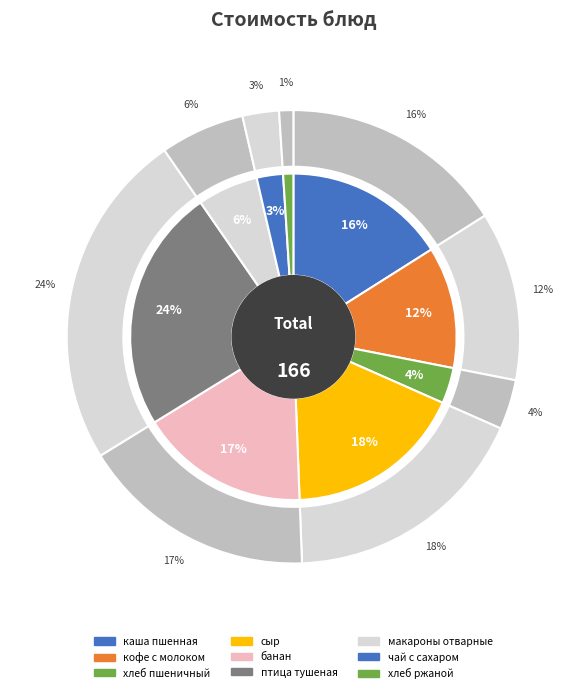

Count the number of slices in the pie.

9